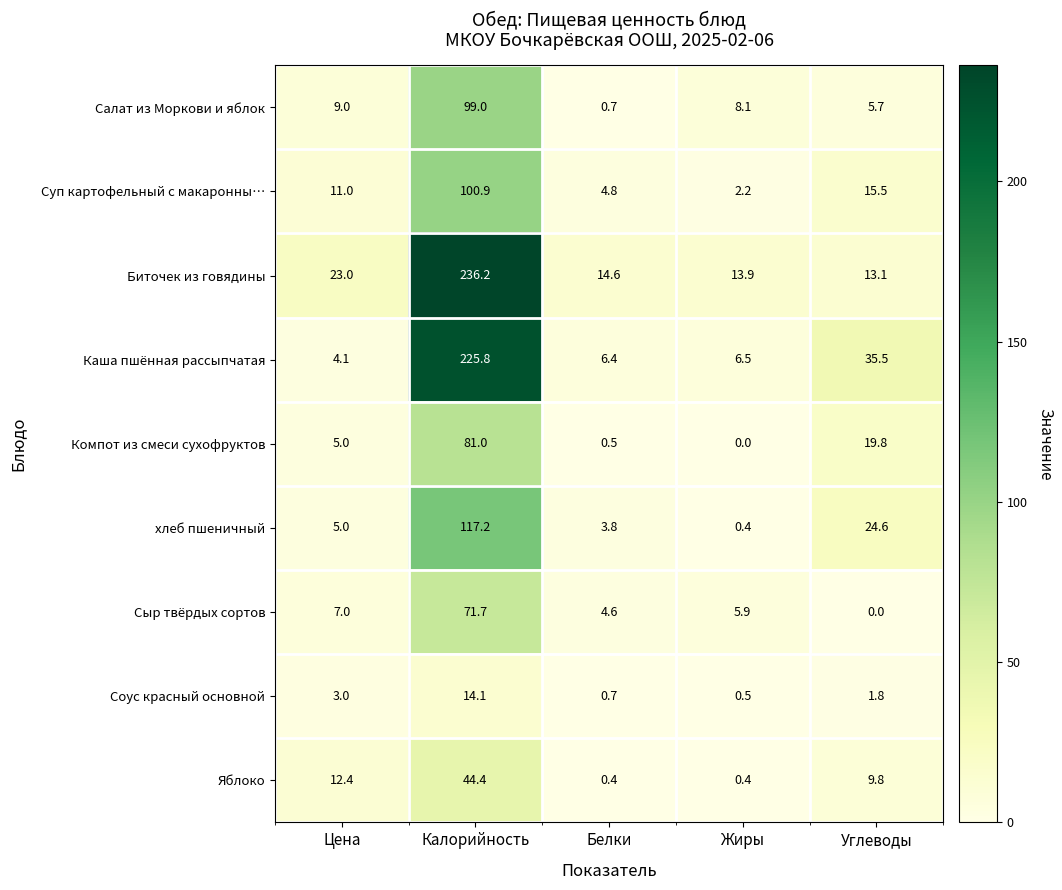

Rank the series by their maximum value, from highest to lowest.

Биточек из говядины, Каша пшённая рассыпчатая, хлеб пшеничный, Суп картофельный с макаронны…, Салат из Моркови и яблок, Компот из смеси сухофруктов, Сыр твёрдых сортов, Яблоко, Соус красный основной